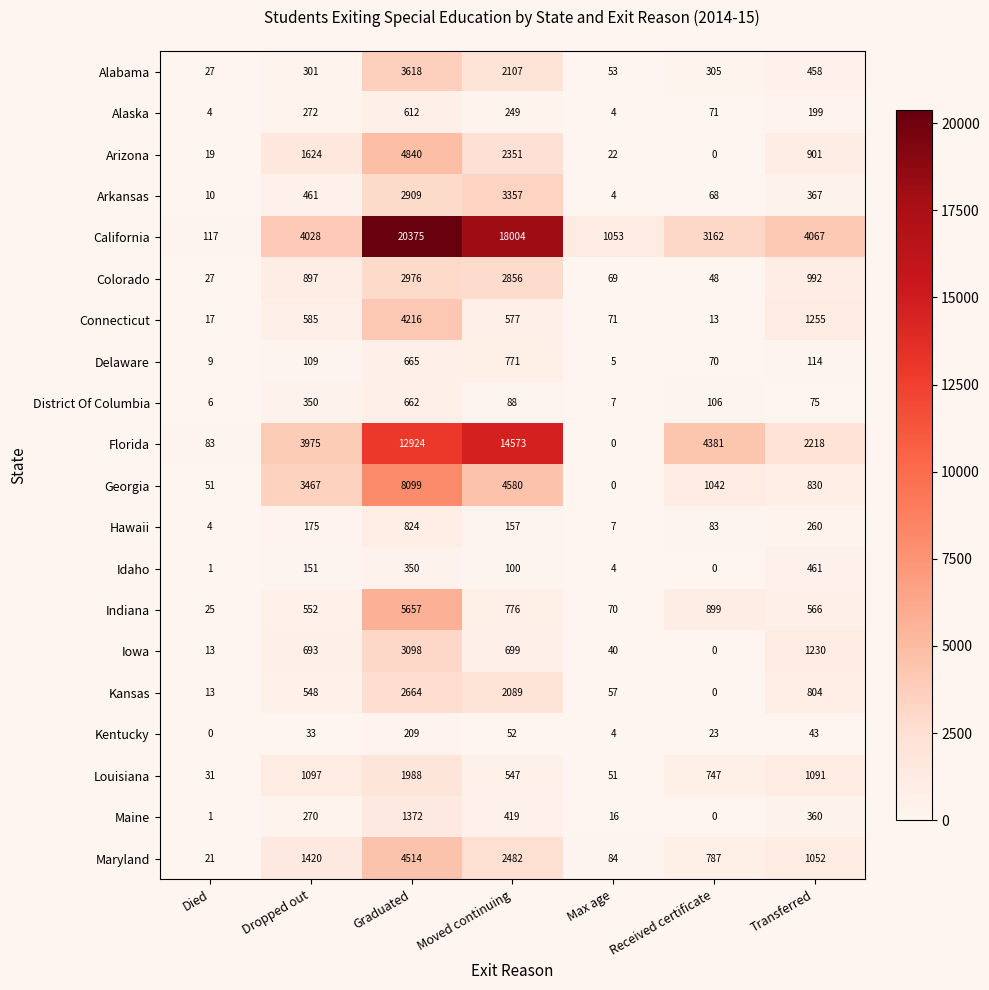

Is it true that California equals 1053 at Max age?

True